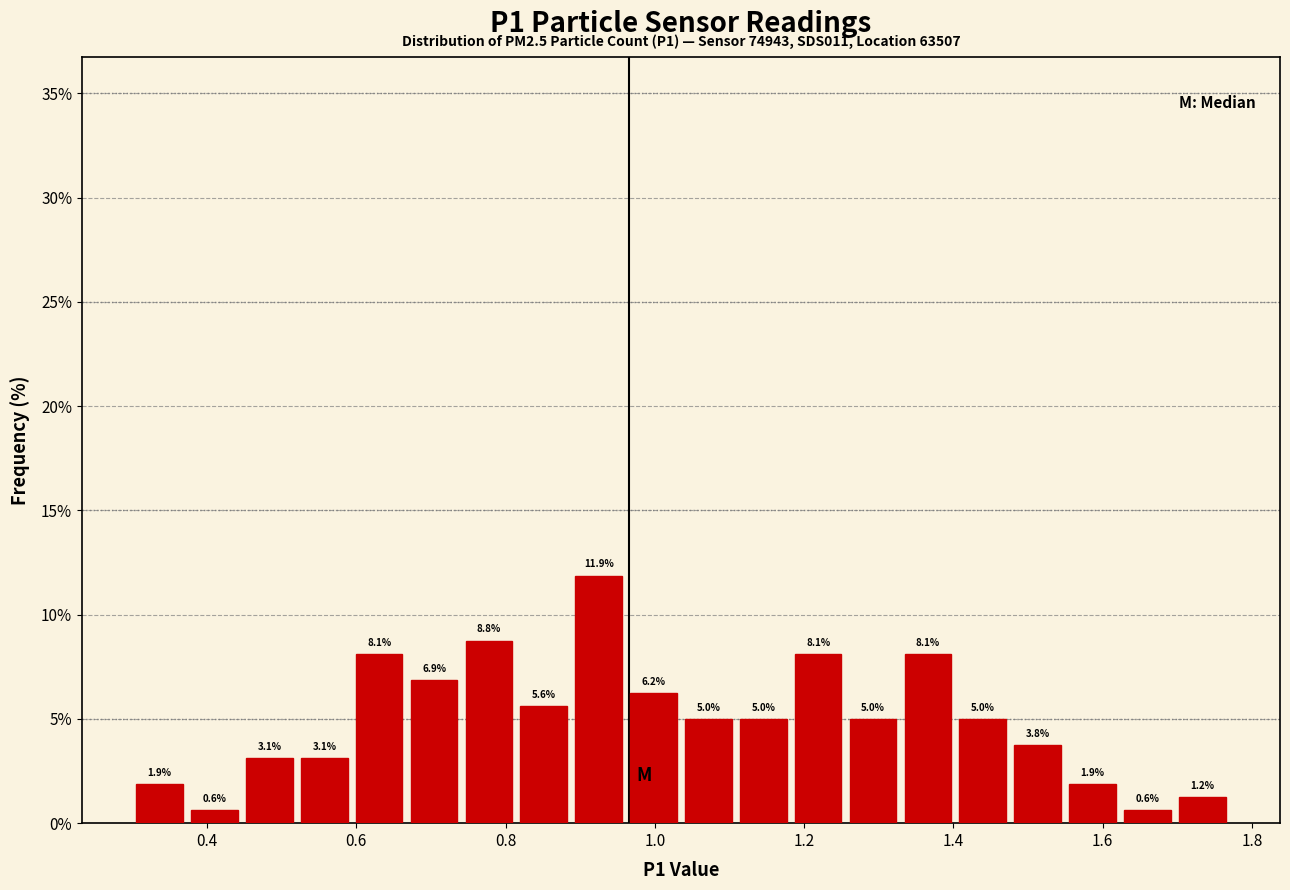

Around what value on the x-axis is the tallest bar? Give the approximate position of its centre, as read against the axis.

0.92